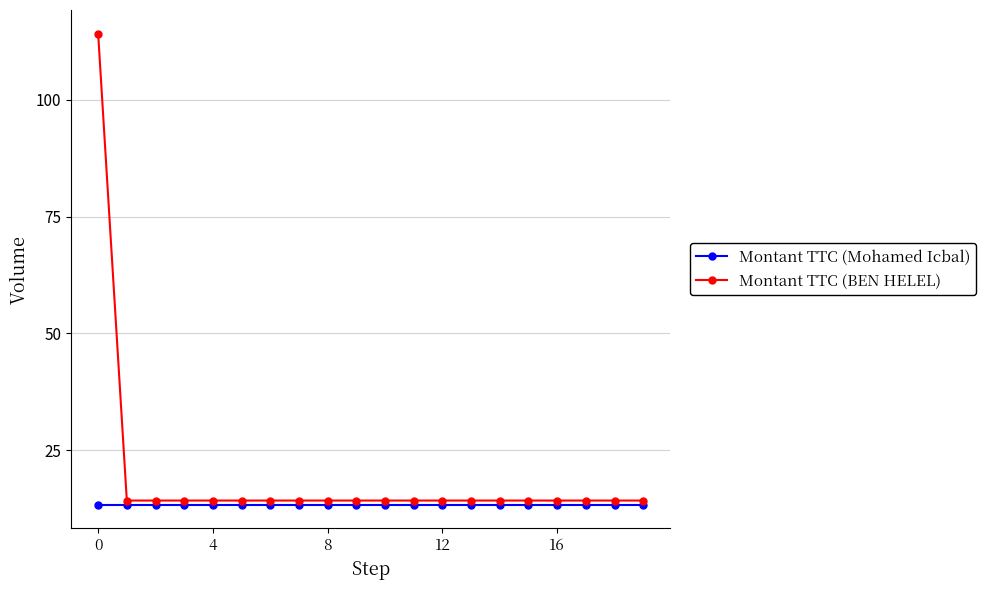

What are all the series names shown in the legend?

Montant TTC (Mohamed Icbal), Montant TTC (BEN HELEL)